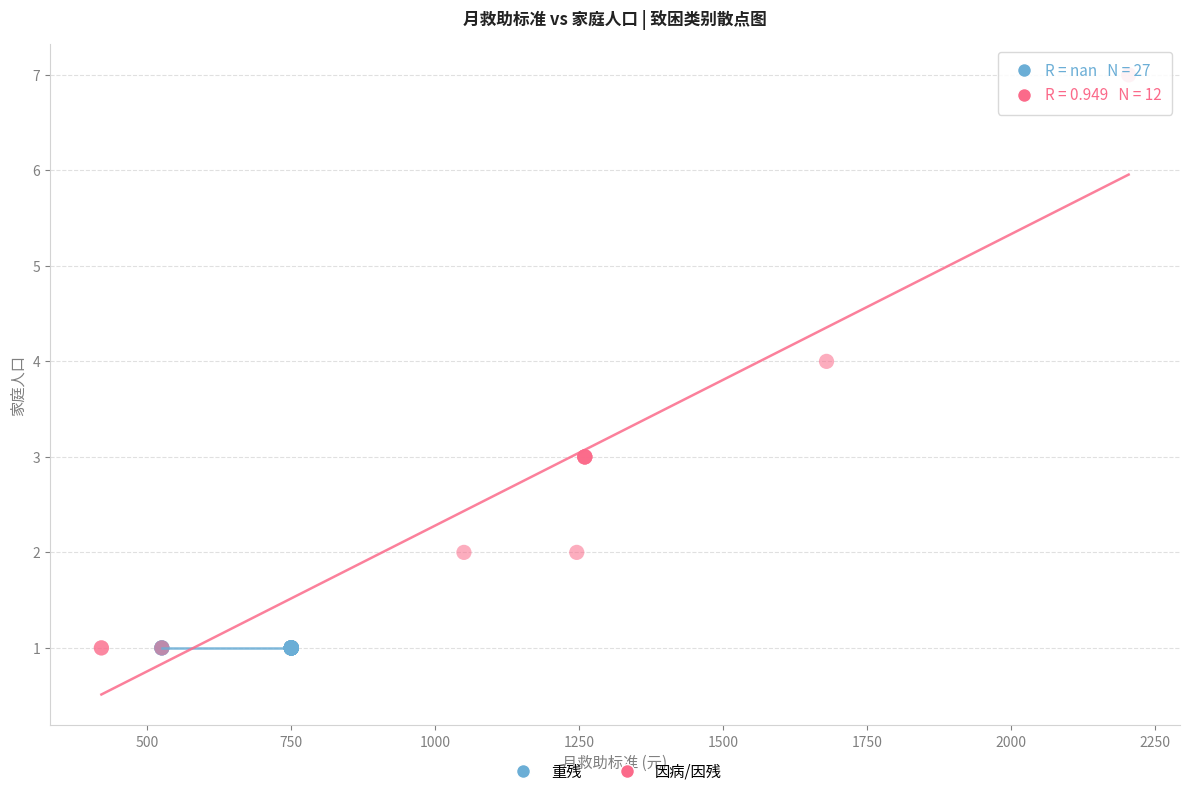

Which series reaches the maximum Y coordinate?

因病/因残